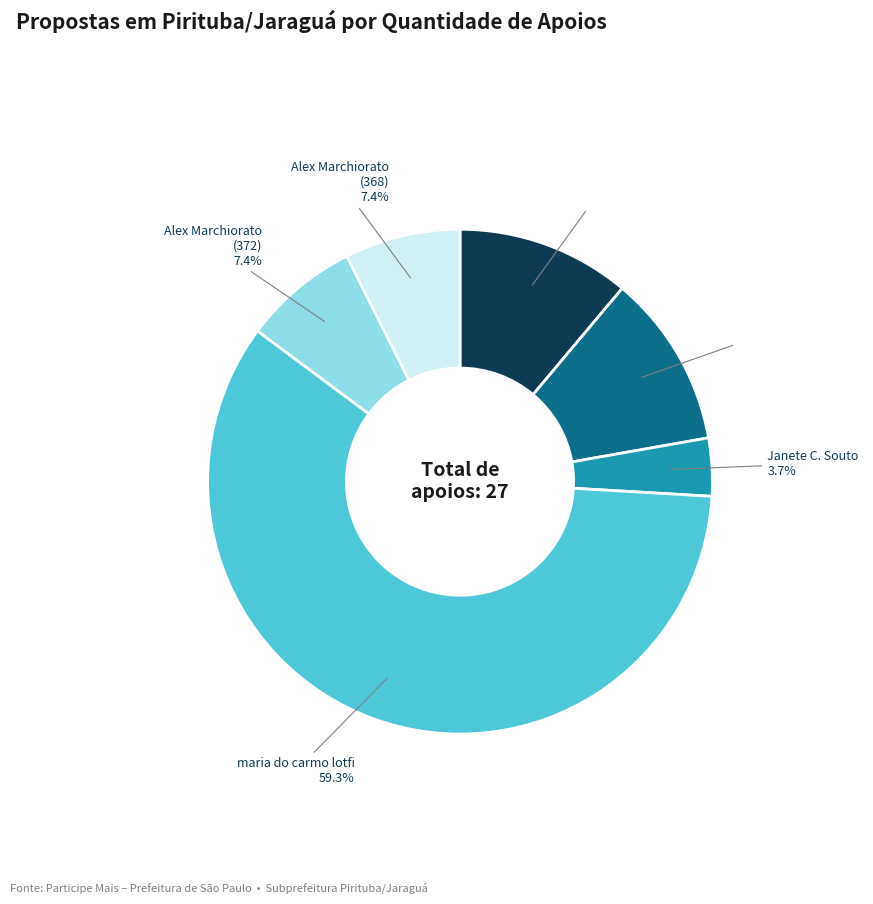

To the nearest percent, what is the average slice percentage?

17%